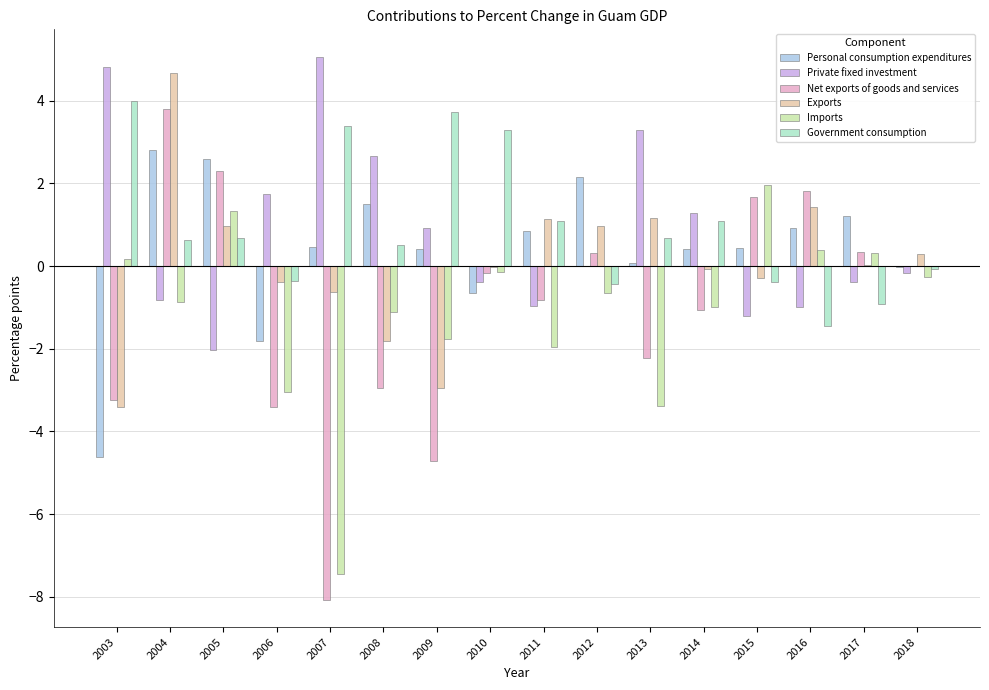

What is the total value across all series at 2011?

-0.7